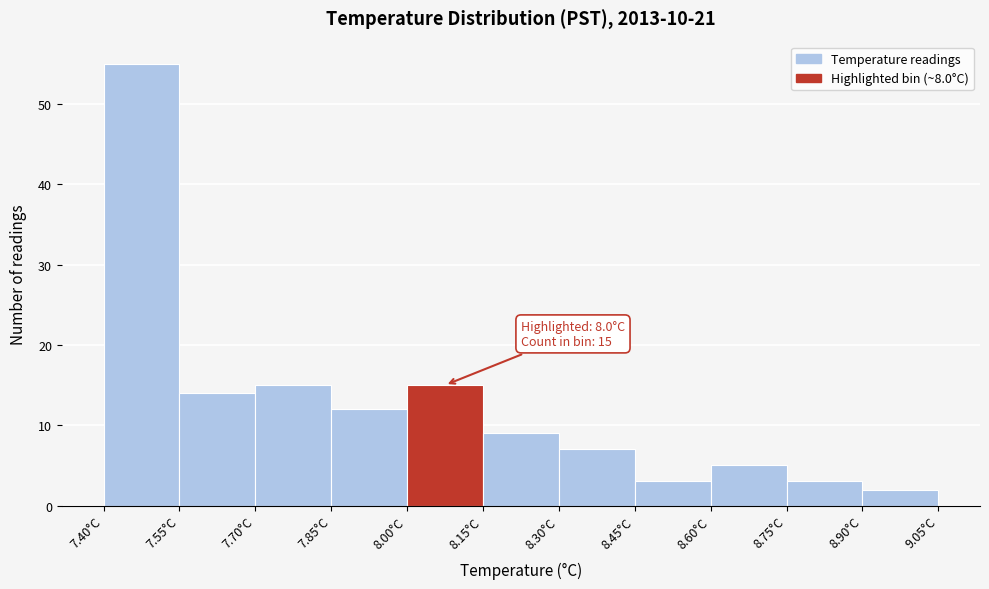

Over which range of the x-axis is the bar tallest?

7.40 to 7.55